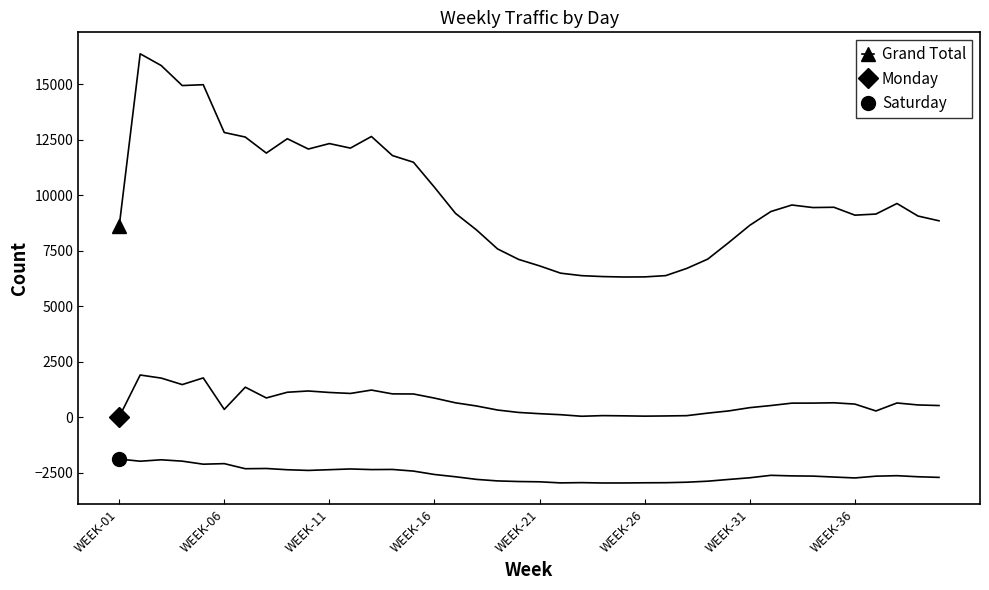

What is the maximum value shown in the chart?

16369